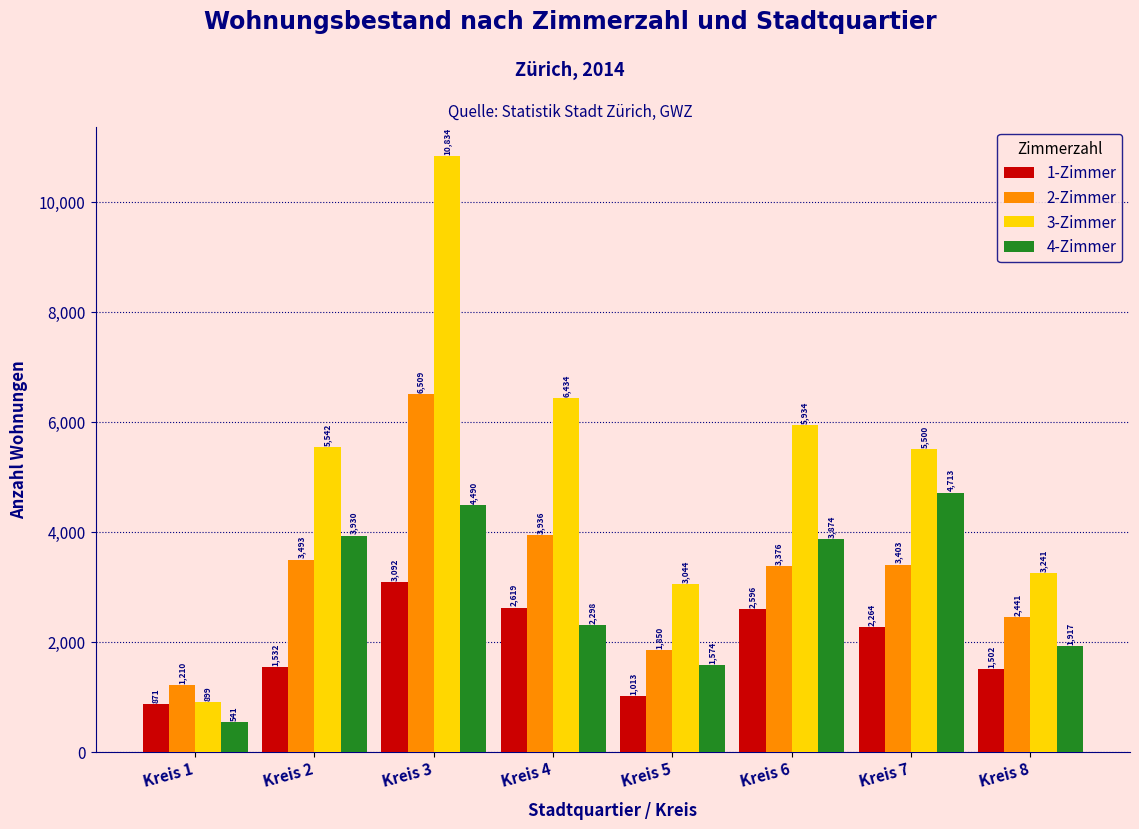

Reading left to right, list all the values displayed in this chart.

1-Zimmer: 871	1532	3092	2619	1013	2596	2264	1502
2-Zimmer: 1210	3493	6509	3936	1850	3376	3403	2441
3-Zimmer: 899	5542	10834	6434	3044	5934	5500	3241
4-Zimmer: 541	3930	4490	2298	1574	3874	4713	1917